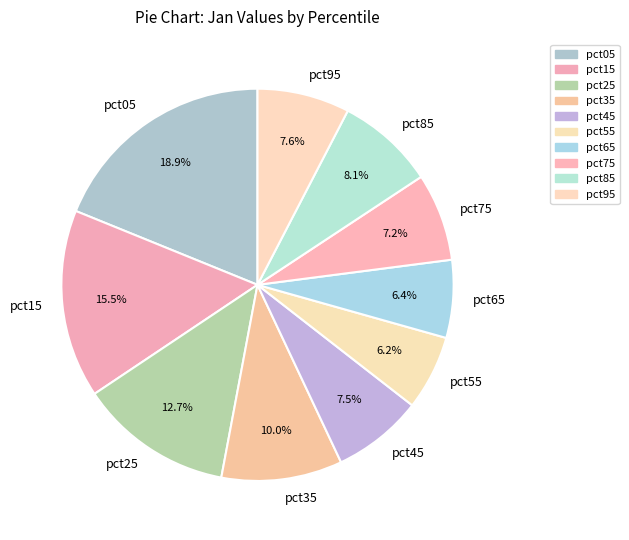

What is the largest slice in the pie chart?

pct05